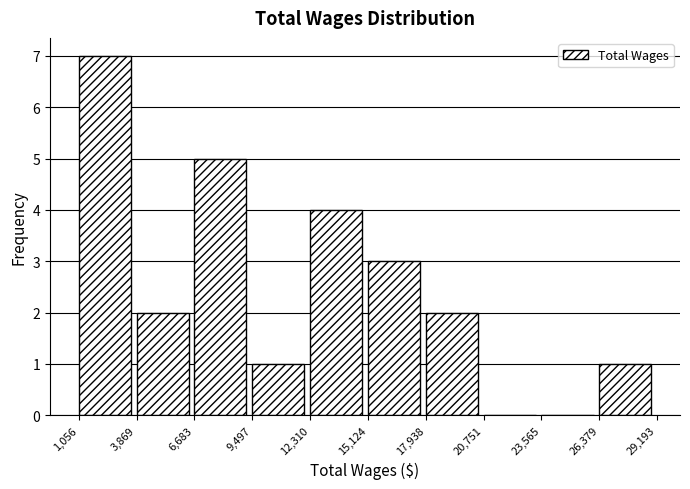

How tall is the bar that spans 9,497 to 12,310 on the x-axis? The values are not printed on the chart, so give them approximately, as read against the axis.

1